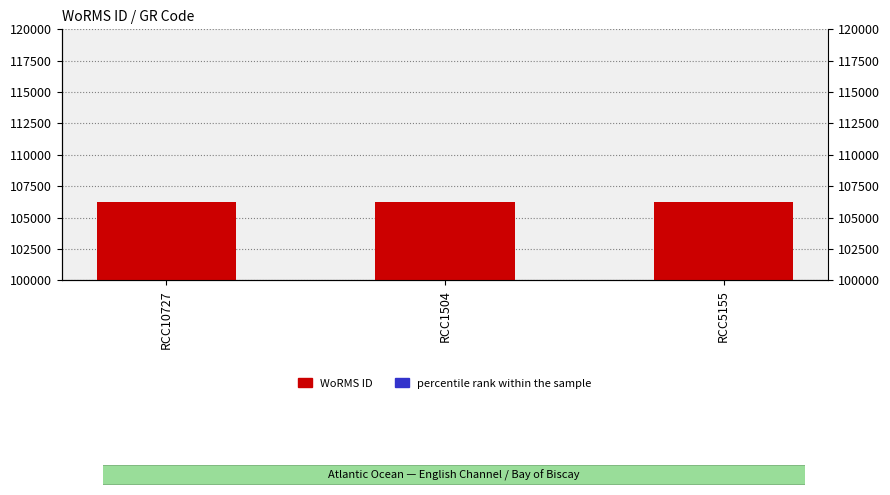

At how many categories does at least one series exceed 101387?

3